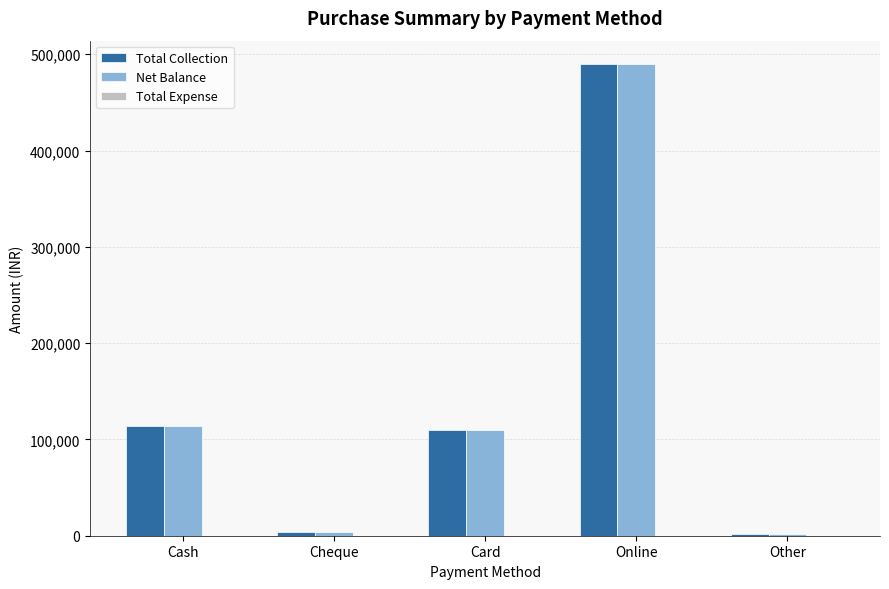

Which category has the highest value across all series?

Online